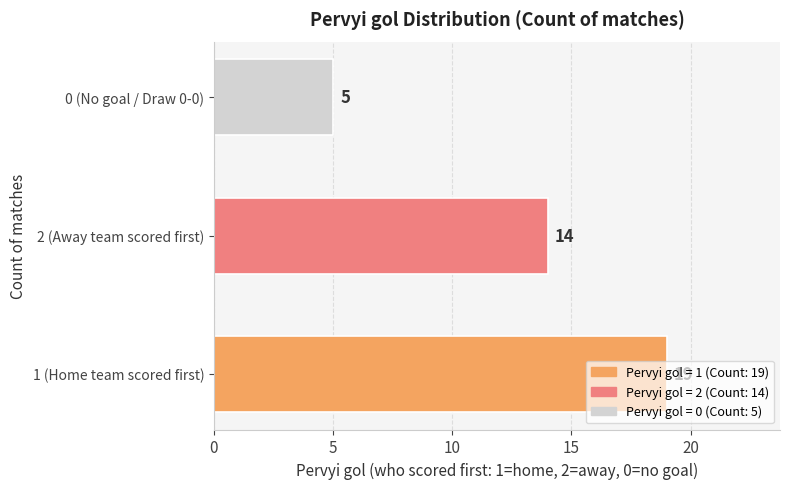

What is the sum of all values?

38